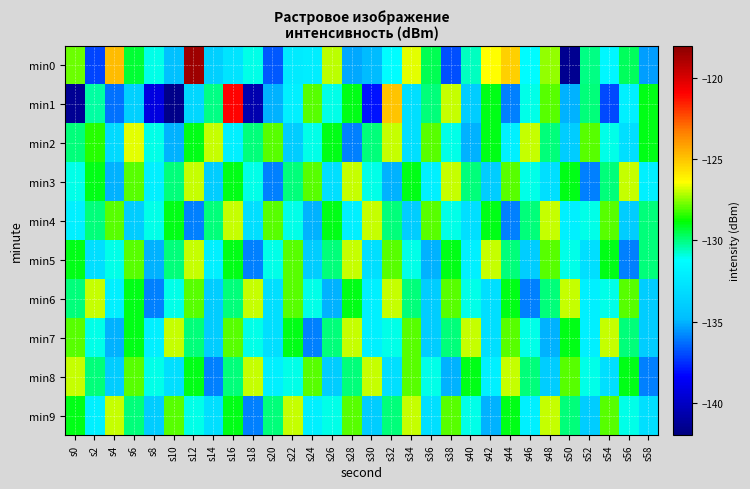

Reading left to right, what are all the values shown in this chart?

min0: s0=-127.8	s2=-137.1	s4=-124.8	s6=-129.3	s8=-131.0	s10=-134.6	s12=-118.5	s14=-133.8	s16=-132.7	s18=-131.0	s20=-136.7	s22=-132.3	s24=-132.1	s26=-127.1	s28=-135.2	s30=-134.9	s32=-131.2	s34=-126.7	s36=-129.6	s38=-136.8	s40=-130.6	s42=-126.4	s44=-125.2	s46=-131.4	s48=-127.4	s50=-141.5	s52=-130.0	s54=-131.6	s56=-129.6	s58=-135.4
min1: s0=-141.4	s2=-130.3	s4=-136.2	s6=-133.8	s8=-139.2	s10=-141.7	s12=-133.5	s14=-130.1	s16=-121.0	s18=-140.6	s20=-135.0	s22=-132.0	s24=-128.0	s26=-131.0	s28=-129.0	s30=-138.0	s32=-125.0	s34=-133.0	s36=-130.0	s38=-127.0	s40=-134.0	s42=-129.0	s44=-136.0	s46=-131.0	s48=-128.0	s50=-135.0	s52=-130.0	s54=-137.0	s56=-132.0	s58=-129.0
min2: s0=-130.0	s2=-128.5	s4=-133.2	s6=-126.7	s8=-131.0	s10=-135.0	s12=-129.0	s14=-127.0	s16=-132.0	s18=-130.0	s20=-128.0	s22=-134.0	s24=-131.0	s26=-129.0	s28=-136.0	s30=-130.0	s32=-127.0	s34=-133.0	s36=-128.0	s38=-131.0	s40=-135.0	s42=-129.0	s44=-132.0	s46=-127.0	s48=-130.0	s50=-134.0	s52=-128.0	s54=-131.0	s56=-133.0	s58=-129.0
min3: s0=-131.0	s2=-129.0	s4=-135.0	s6=-128.0	s8=-132.0	s10=-130.0	s12=-127.0	s14=-134.0	s16=-129.0	s18=-131.0	s20=-136.0	s22=-130.0	s24=-128.0	s26=-133.0	s28=-127.0	s30=-131.0	s32=-135.0	s34=-129.0	s36=-132.0	s38=-127.0	s40=-130.0	s42=-134.0	s44=-128.0	s46=-131.0	s48=-133.0	s50=-129.0	s52=-136.0	s54=-130.0	s56=-127.0	s58=-132.0
min4: s0=-132.0	s2=-130.0	s4=-128.0	s6=-134.0	s8=-131.0	s10=-129.0	s12=-136.0	s14=-130.0	s16=-127.0	s18=-133.0	s20=-128.0	s22=-131.0	s24=-135.0	s26=-129.0	s28=-132.0	s30=-127.0	s32=-130.0	s34=-134.0	s36=-128.0	s38=-131.0	s40=-133.0	s42=-129.0	s44=-136.0	s46=-130.0	s48=-127.0	s50=-132.0	s52=-131.0	s54=-128.0	s56=-134.0	s58=-130.0
min5: s0=-129.0	s2=-133.0	s4=-131.0	s6=-128.0	s8=-135.0	s10=-130.0	s12=-127.0	s14=-132.0	s16=-129.0	s18=-136.0	s20=-131.0	s22=-128.0	s24=-134.0	s26=-130.0	s28=-127.0	s30=-133.0	s32=-128.0	s34=-131.0	s36=-135.0	s38=-129.0	s40=-132.0	s42=-127.0	s44=-130.0	s46=-134.0	s48=-128.0	s50=-131.0	s52=-133.0	s54=-129.0	s56=-136.0	s58=-130.0
min6: s0=-130.0	s2=-127.0	s4=-132.0	s6=-129.0	s8=-136.0	s10=-131.0	s12=-128.0	s14=-134.0	s16=-130.0	s18=-127.0	s20=-133.0	s22=-128.0	s24=-131.0	s26=-135.0	s28=-129.0	s30=-132.0	s32=-127.0	s34=-130.0	s36=-134.0	s38=-128.0	s40=-131.0	s42=-133.0	s44=-129.0	s46=-136.0	s48=-130.0	s50=-127.0	s52=-132.0	s54=-131.0	s56=-128.0	s58=-134.0
min7: s0=-128.0	s2=-131.0	s4=-135.0	s6=-129.0	s8=-132.0	s10=-127.0	s12=-130.0	s14=-134.0	s16=-128.0	s18=-131.0	s20=-133.0	s22=-129.0	s24=-136.0	s26=-130.0	s28=-127.0	s30=-132.0	s32=-131.0	s34=-128.0	s36=-134.0	s38=-130.0	s40=-127.0	s42=-133.0	s44=-128.0	s46=-131.0	s48=-135.0	s50=-129.0	s52=-132.0	s54=-127.0	s56=-130.0	s58=-134.0
min8: s0=-127.0	s2=-130.0	s4=-134.0	s6=-128.0	s8=-131.0	s10=-133.0	s12=-129.0	s14=-136.0	s16=-130.0	s18=-127.0	s20=-132.0	s22=-131.0	s24=-128.0	s26=-134.0	s28=-130.0	s30=-127.0	s32=-133.0	s34=-128.0	s36=-131.0	s38=-135.0	s40=-129.0	s42=-132.0	s44=-127.0	s46=-130.0	s48=-134.0	s50=-128.0	s52=-131.0	s54=-133.0	s56=-129.0	s58=-136.0
min9: s0=-129.0	s2=-132.0	s4=-127.0	s6=-130.0	s8=-134.0	s10=-128.0	s12=-131.0	s14=-133.0	s16=-129.0	s18=-136.0	s20=-130.0	s22=-127.0	s24=-132.0	s26=-131.0	s28=-128.0	s30=-134.0	s32=-130.0	s34=-127.0	s36=-133.0	s38=-128.0	s40=-131.0	s42=-135.0	s44=-129.0	s46=-132.0	s48=-127.0	s50=-130.0	s52=-134.0	s54=-128.0	s56=-131.0	s58=-133.0